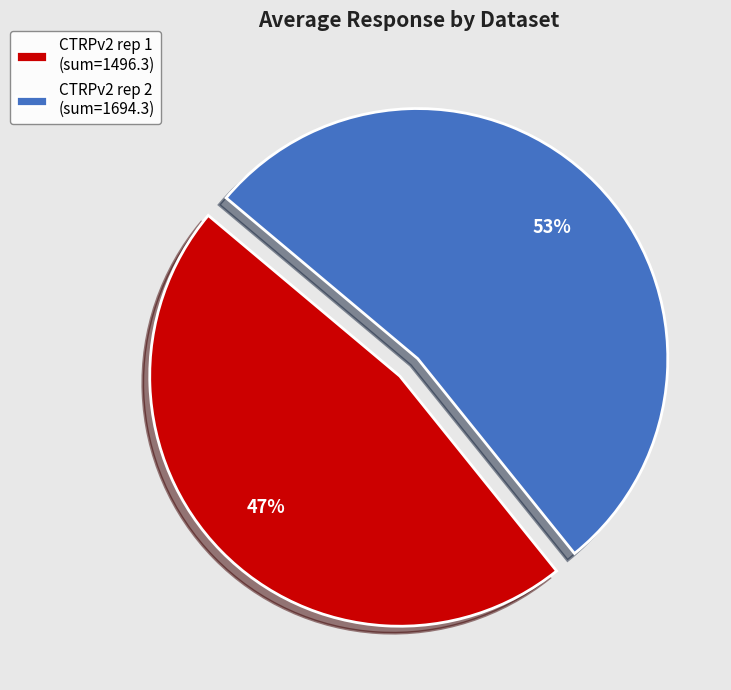

Is there any slice that represents more than half of the pie?

Yes